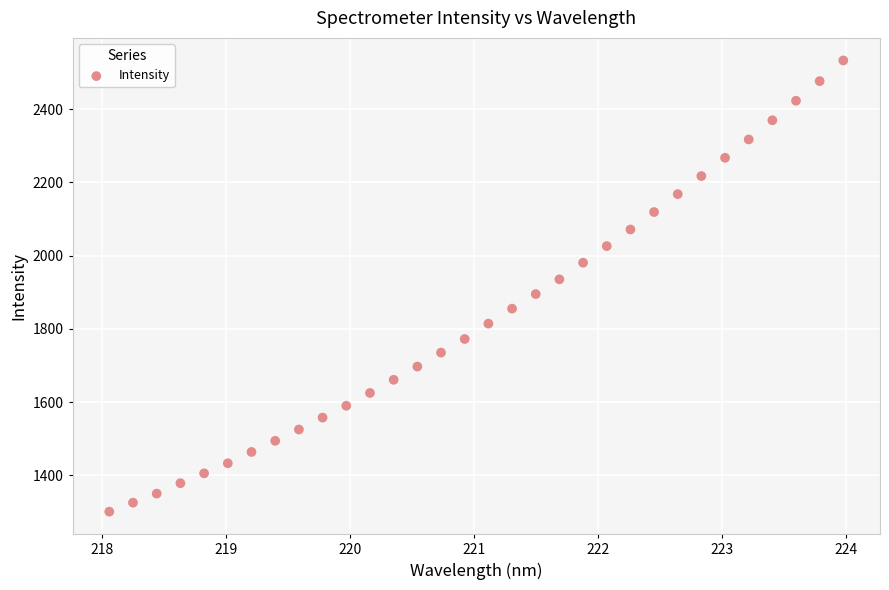

What is the range of Y values (max minus min)?

1231.7